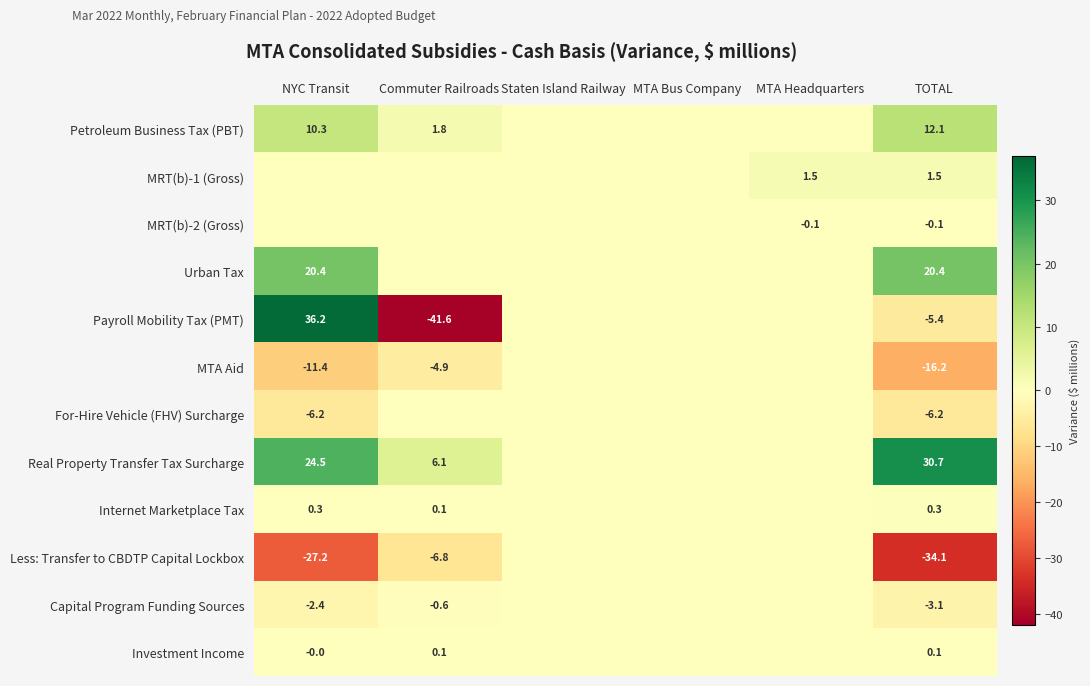

What is the highest value of the MRT(b)-1 (Gross) series?

1.5